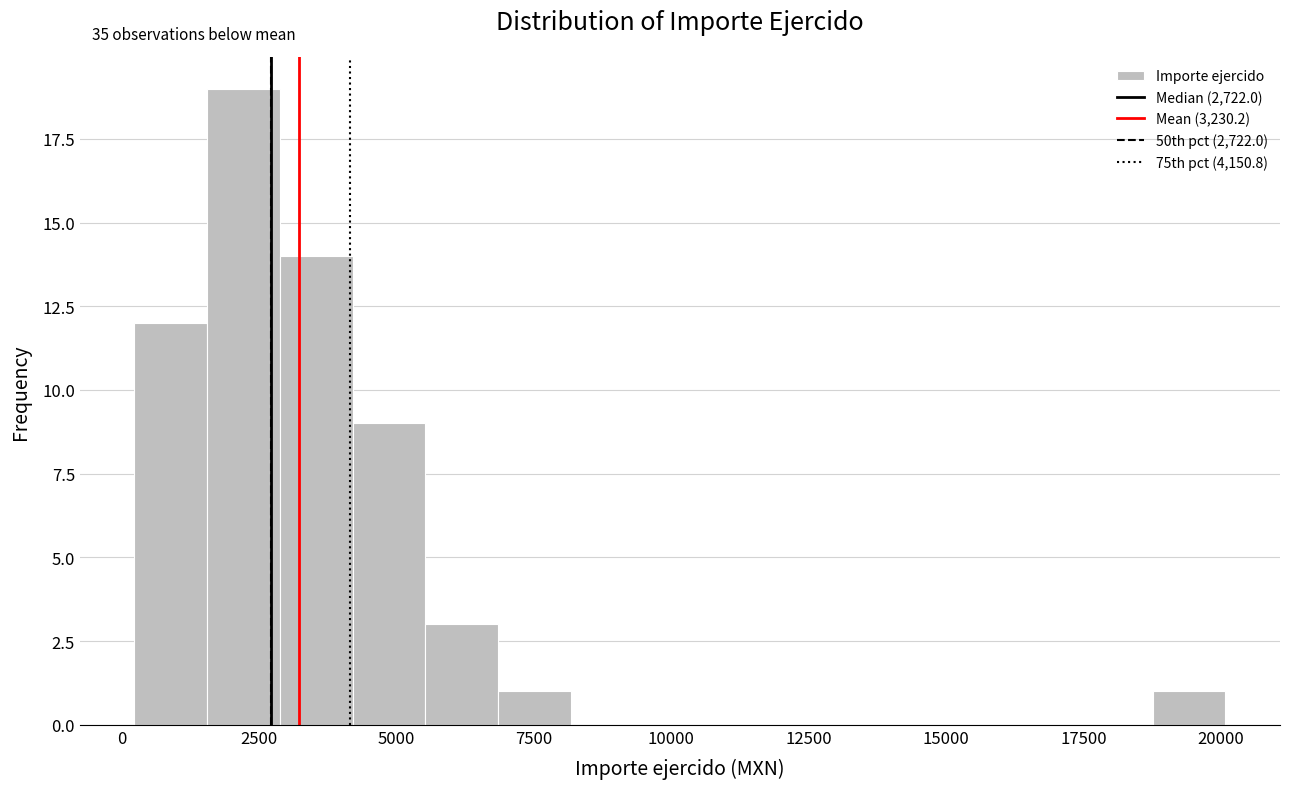

Read against the x-axis, roughly where is the centre of the tallest bar?

2000